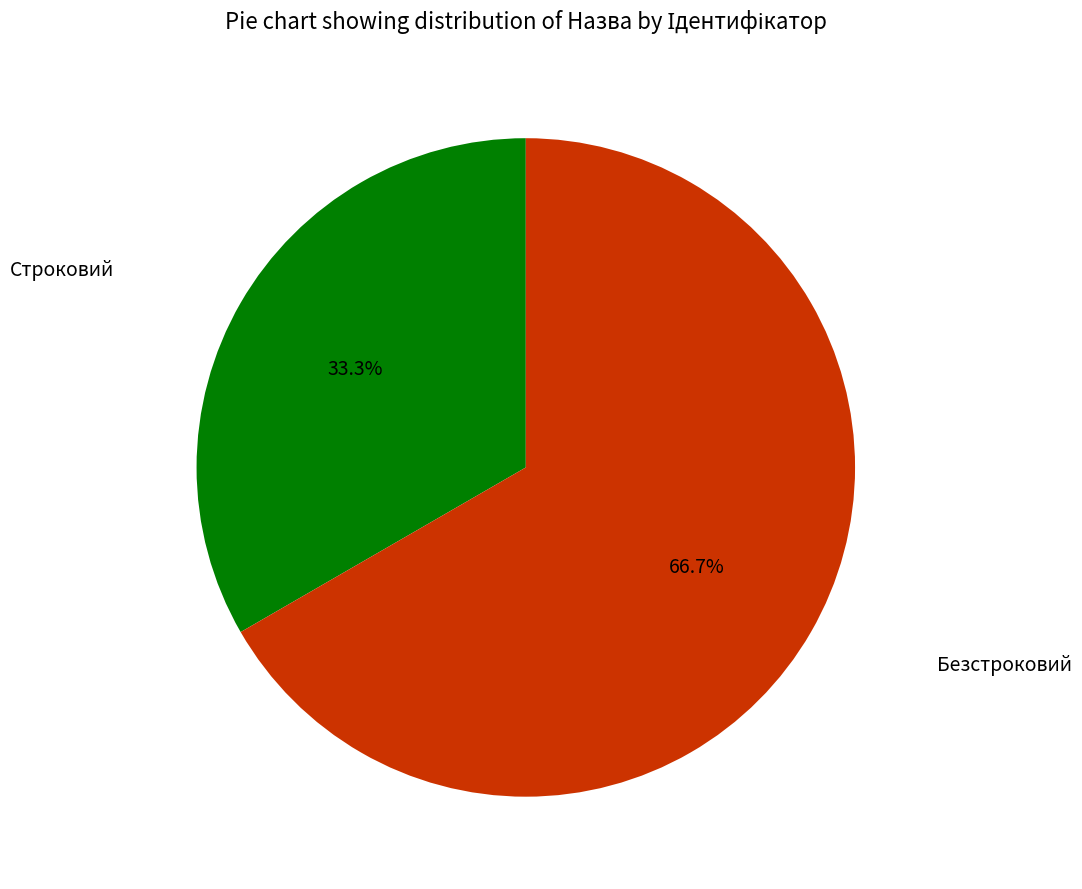

To the nearest percent, what is the average slice percentage?

50%